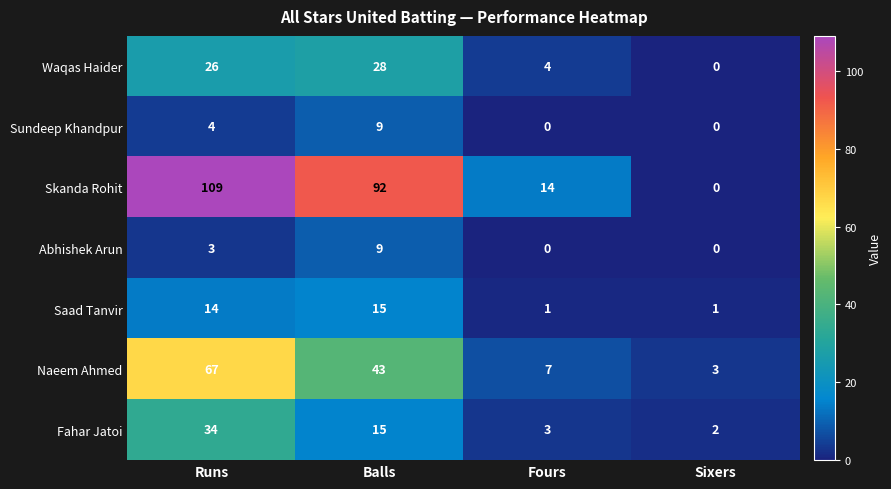

What is the spread (max minus min) of values at Sixers?

3